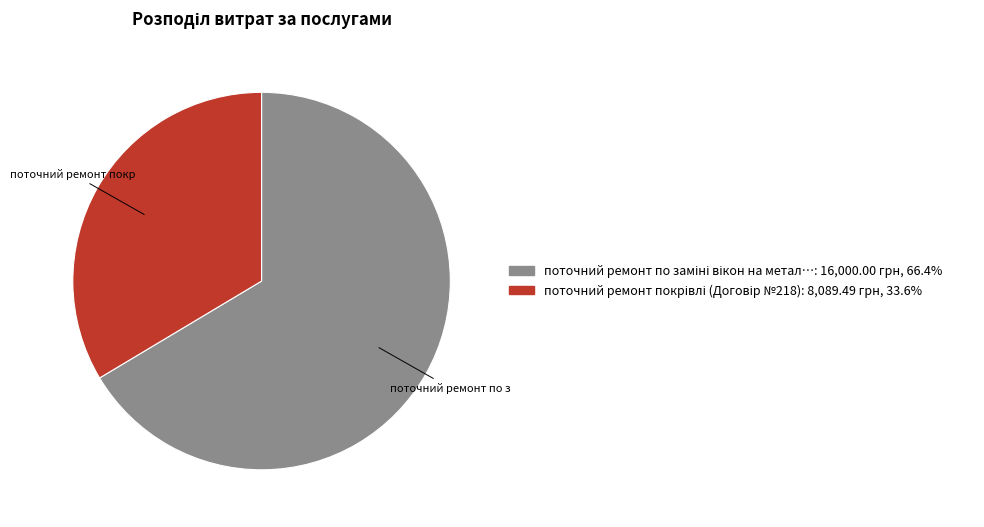

Is there any slice that represents more than half of the pie?

Yes